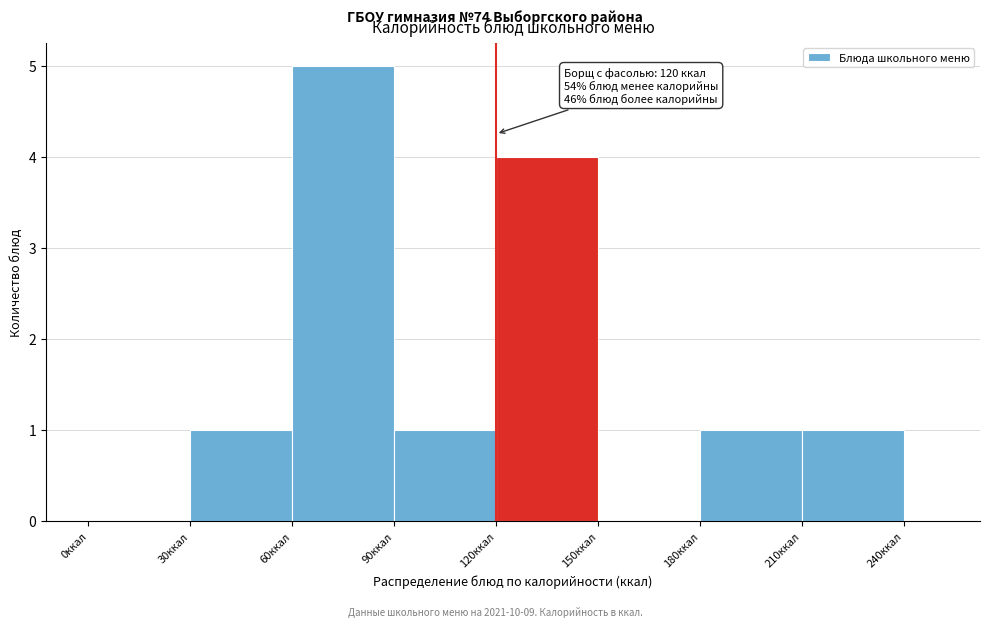

Around what value on the x-axis is the tallest bar? Give the approximate position of its centre, as read against the axis.

75